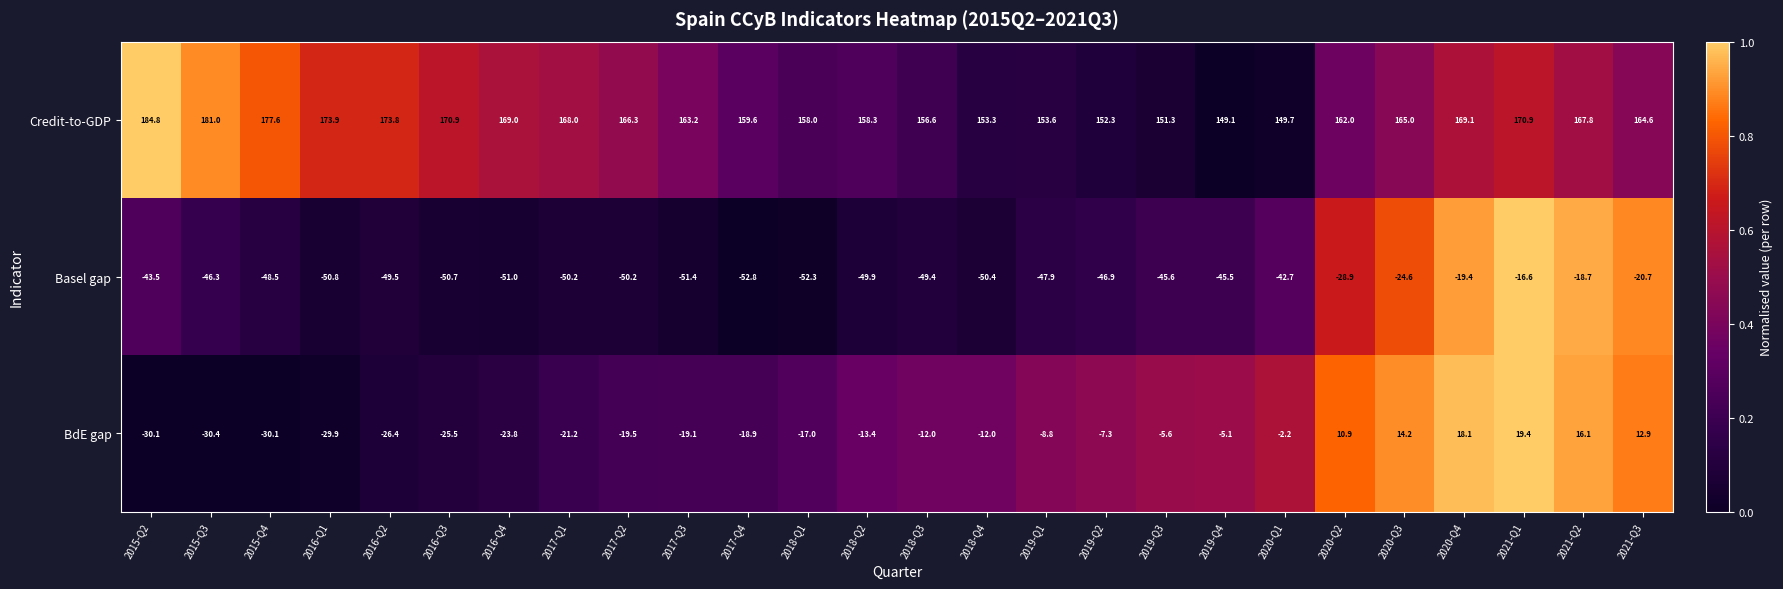

What is the sum of all BdE gap values?

-266.7